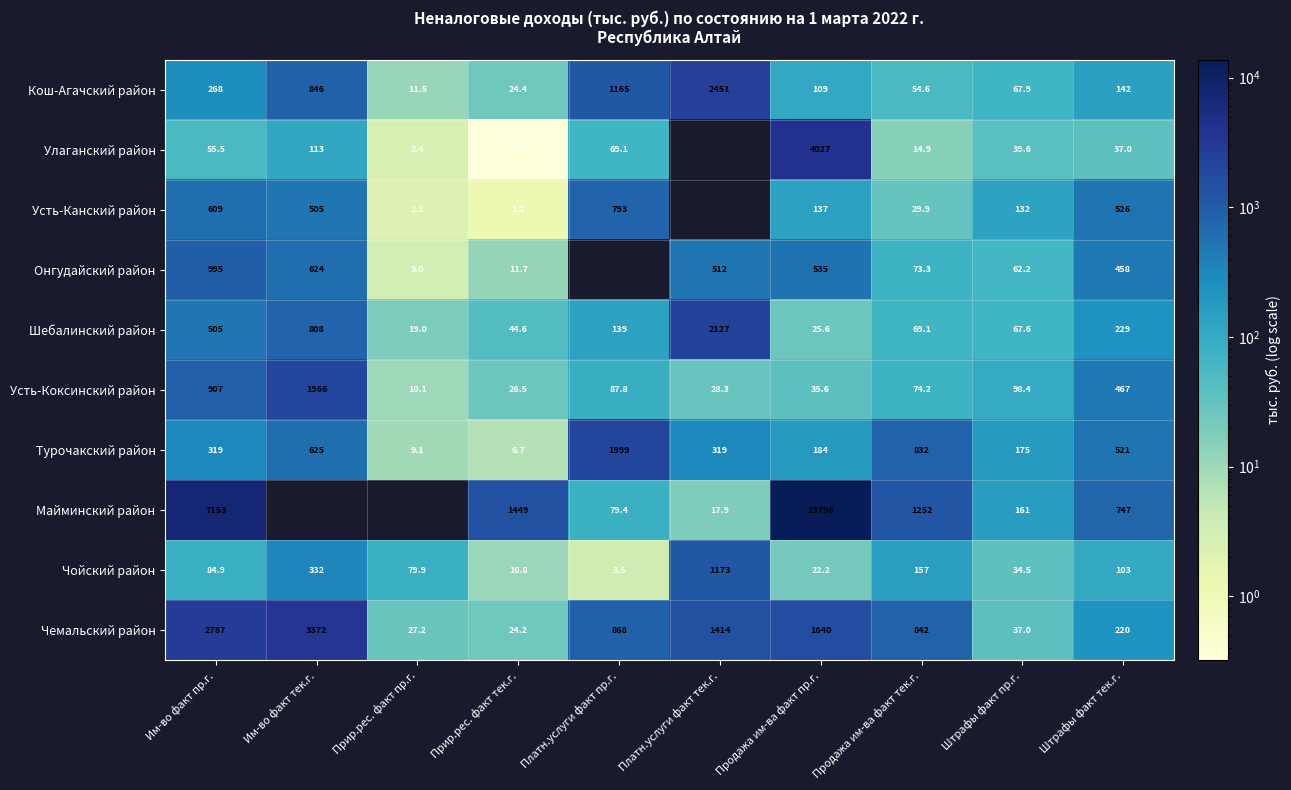

Is the value of Чойский район at Платн.услуги факт пр.г. greater than the value of Чемальский район at Прир.рес. факт пр.г.?

No